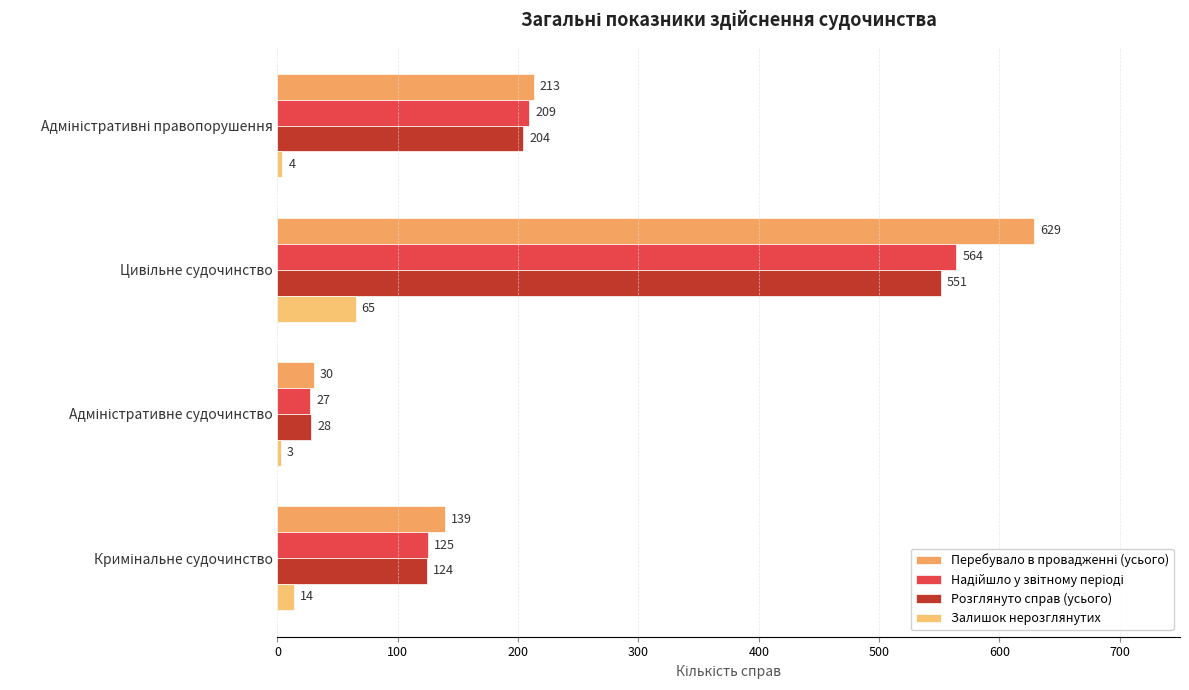

Reading left to right, list all the values displayed in this chart.

Перебувало в провадженні (усього): 139	30	629	213
Надійшло у звітному періоді: 125	27	564	209
Розглянуто справ (усього): 124	28	551	204
Залишок нерозглянутих: 14	3	65	4